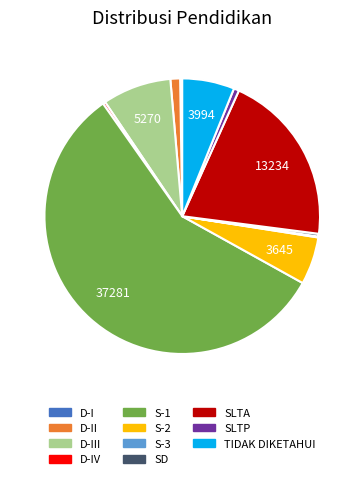

Is there a majority slice in this chart?

Yes